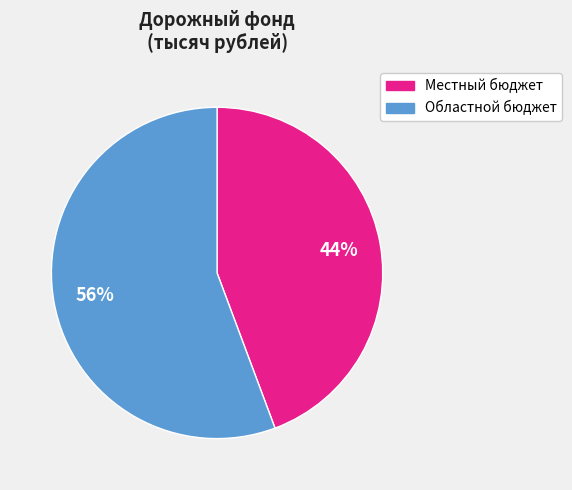

Rank the categories by value from highest to lowest.

Областной бюджет, Местный бюджет